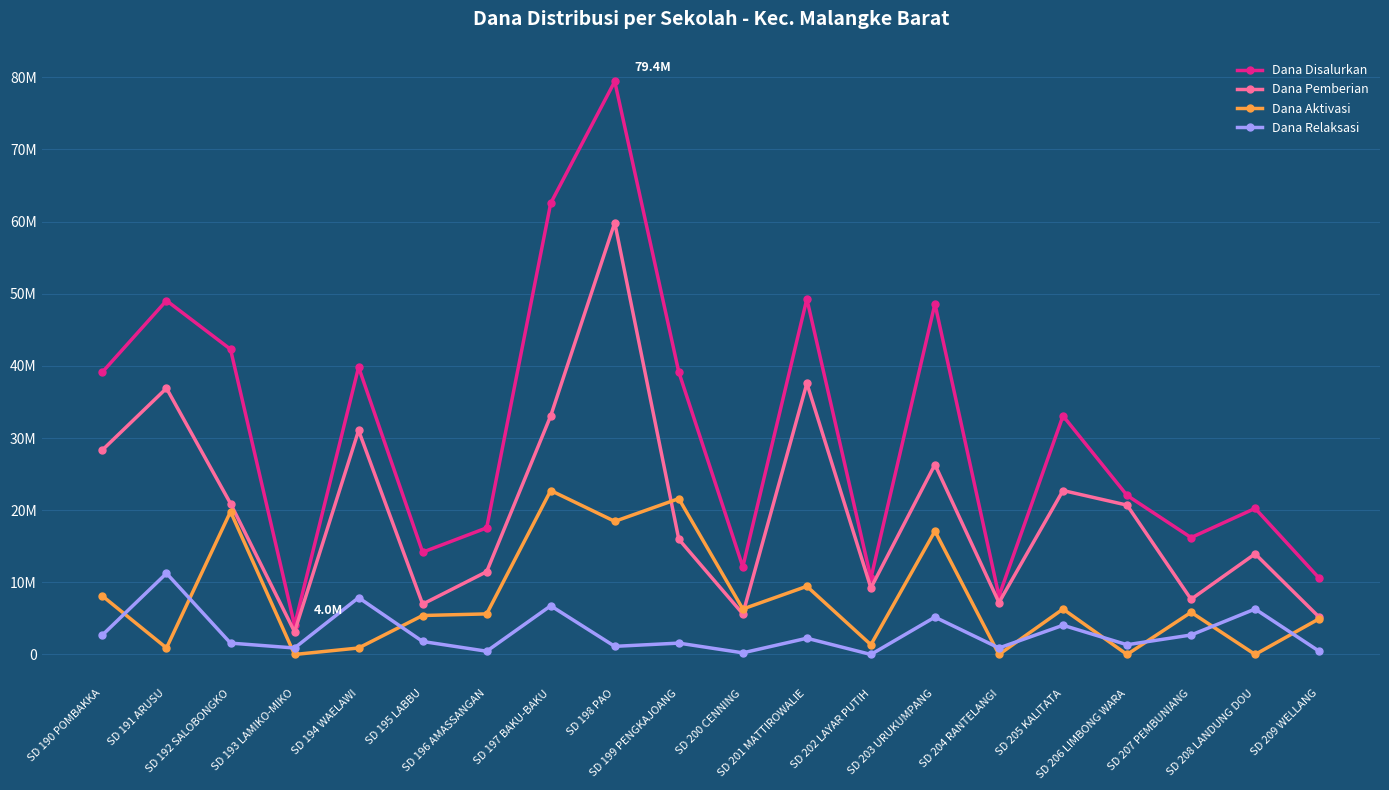

What is the average value of the Dana Aktivasi series?

7740000